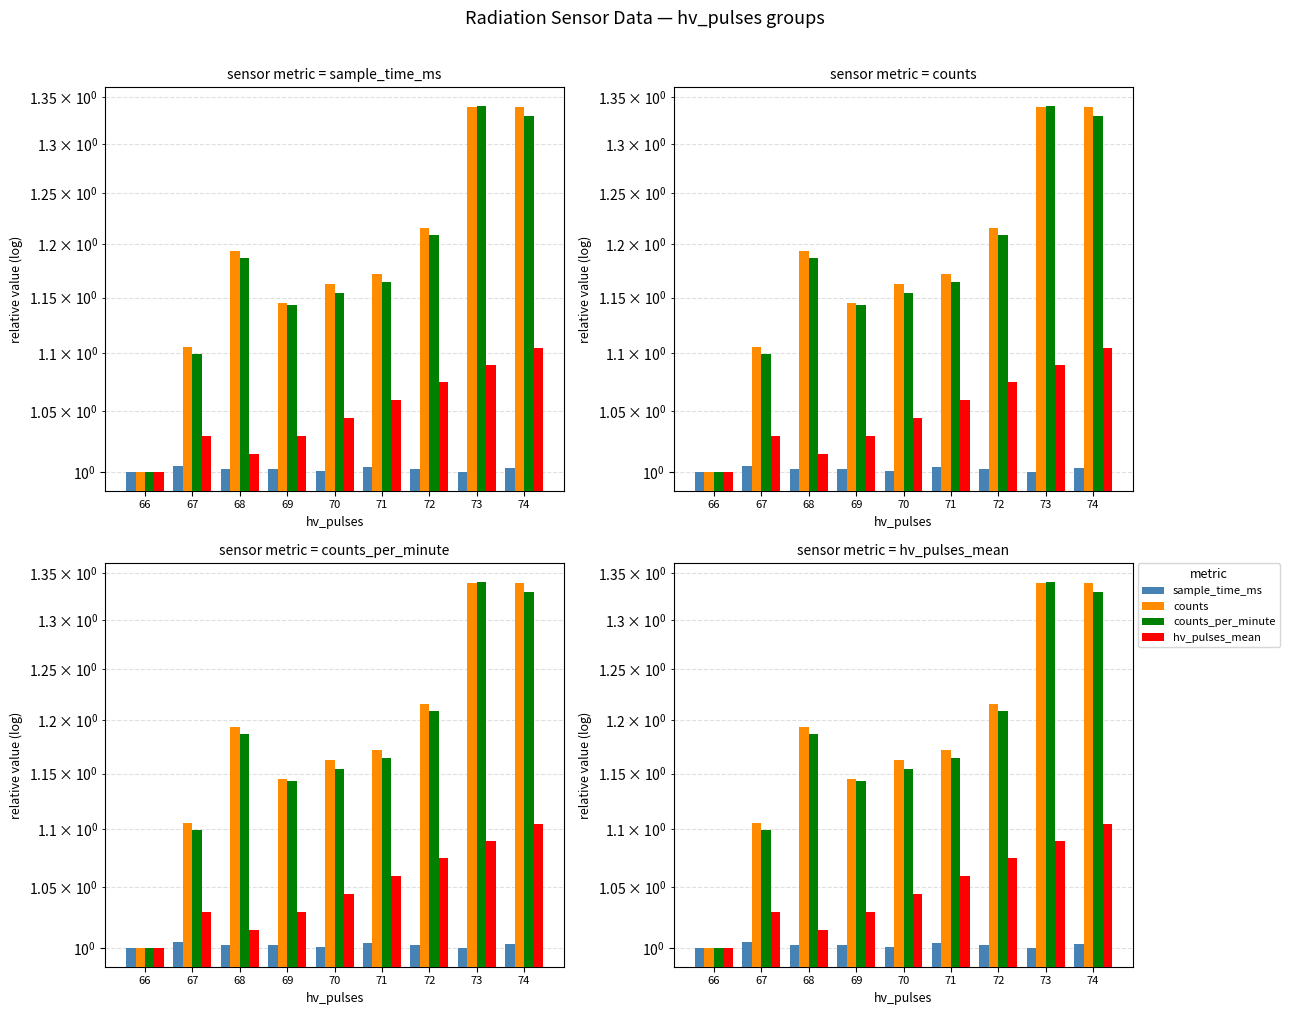

At which category does the chart reach its minimum across all series?

73